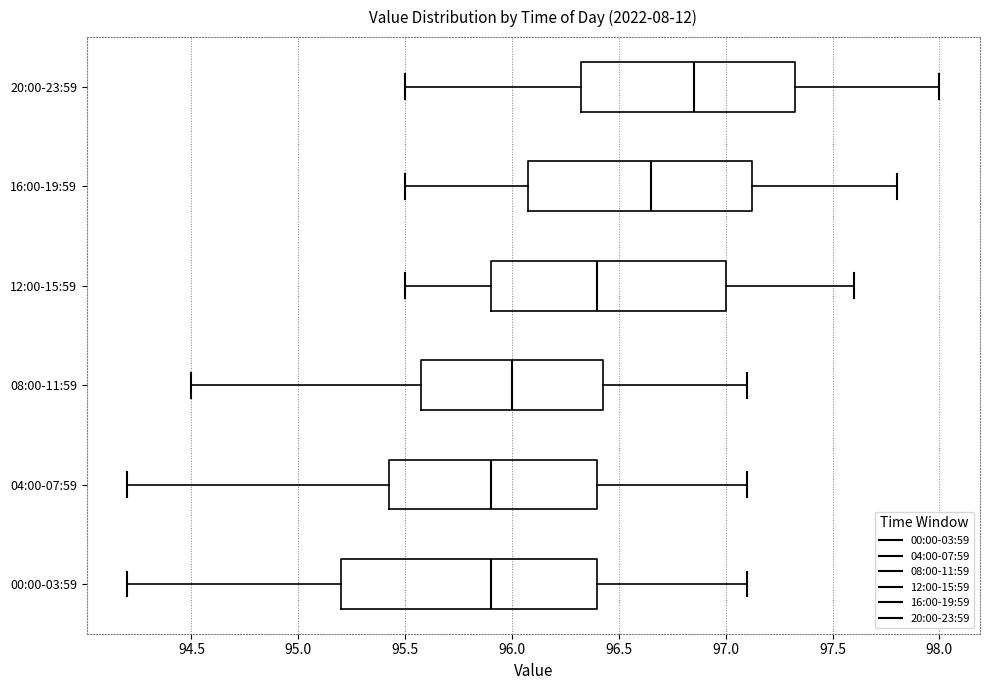

Comparing the boxes themselves (not the whiskers), which one is the widest?

00:00-03:59